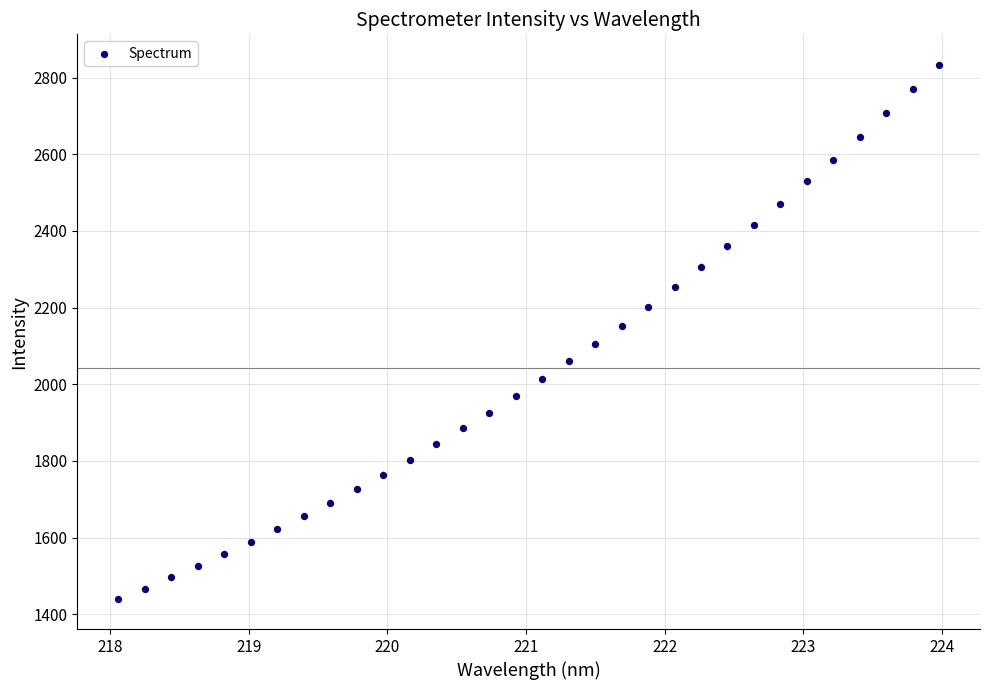

What is the range of X values (max minus min)?

5.9